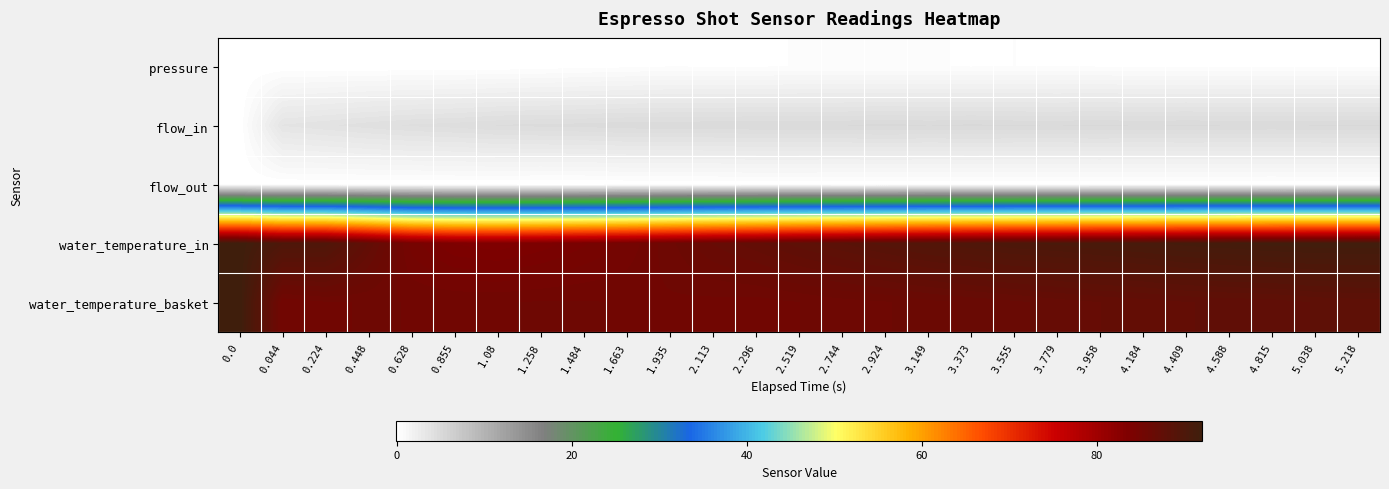

At how many categories does at least one series exceed 37?

27